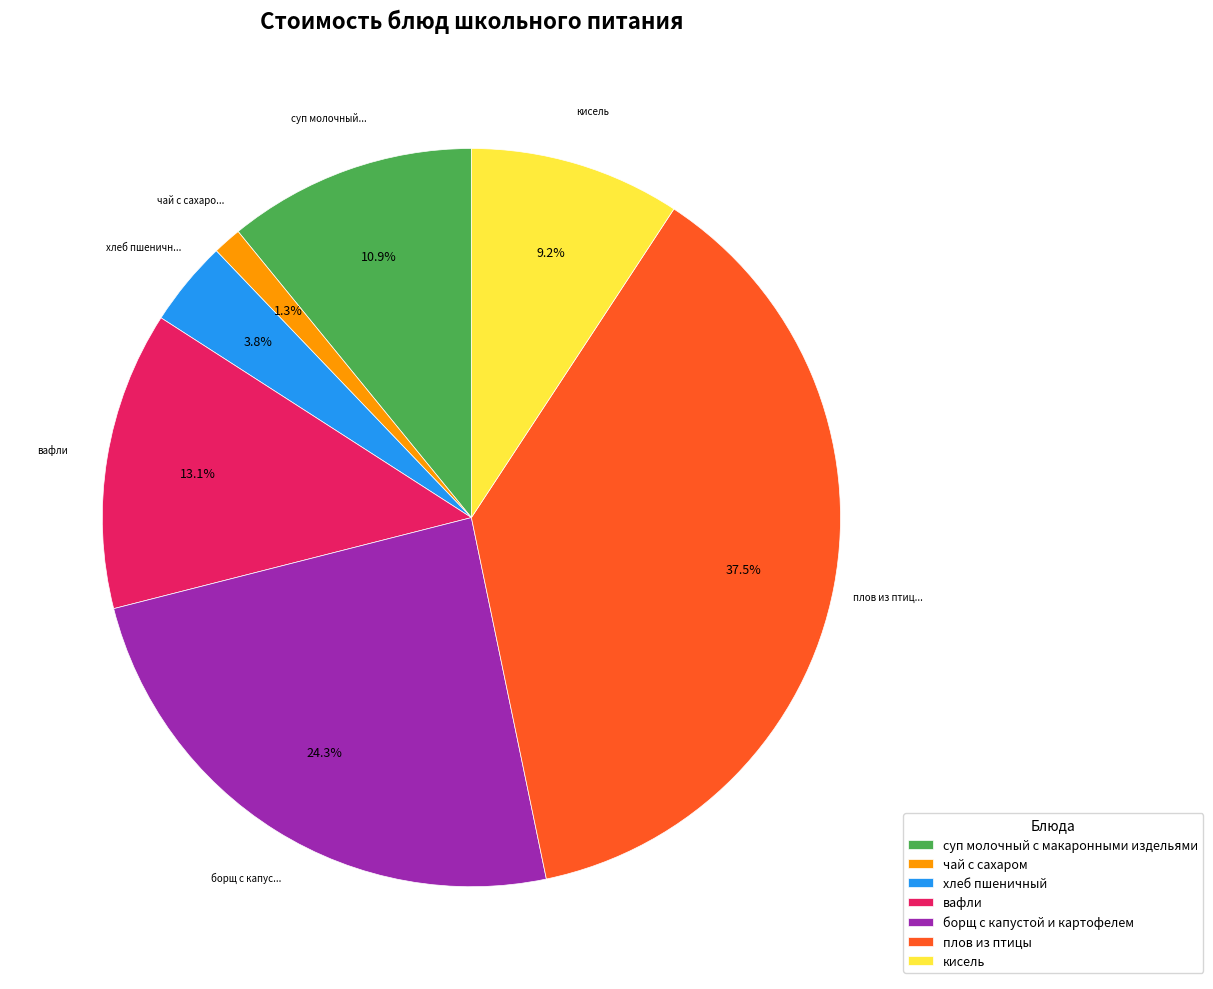

Is there any slice that represents more than half of the pie?

No